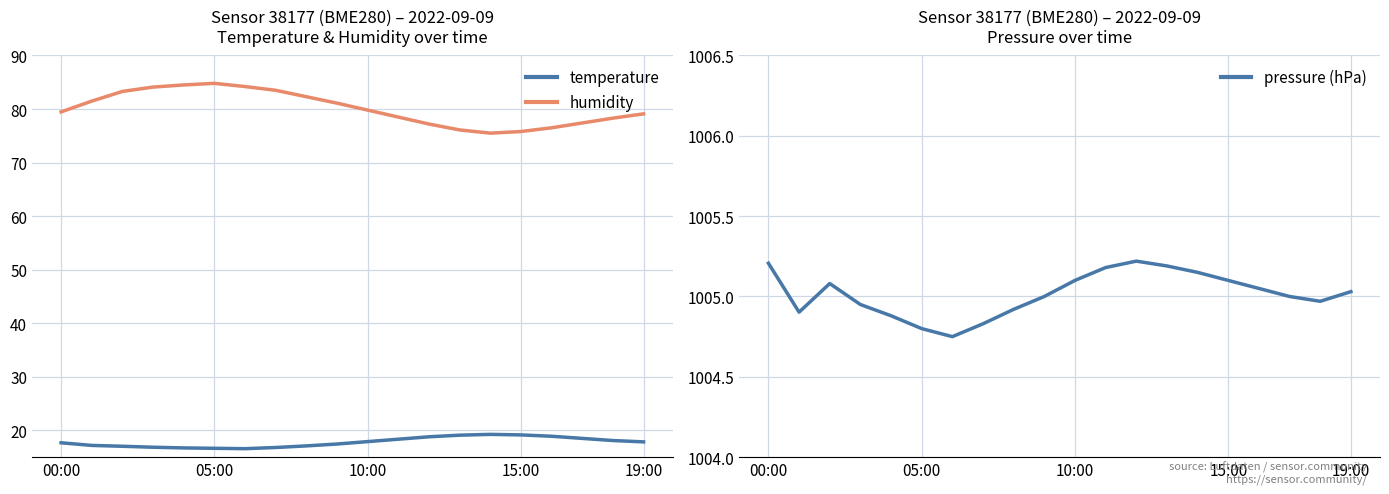

The value of pressure (hPa) at 12 is 1005.2. True or false?

True